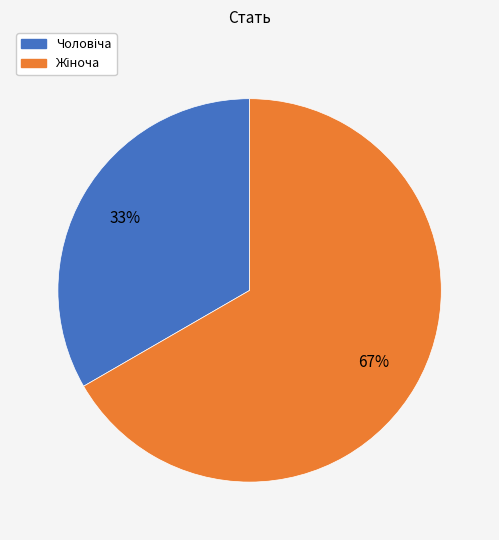

Does any single category account for the majority?

Yes